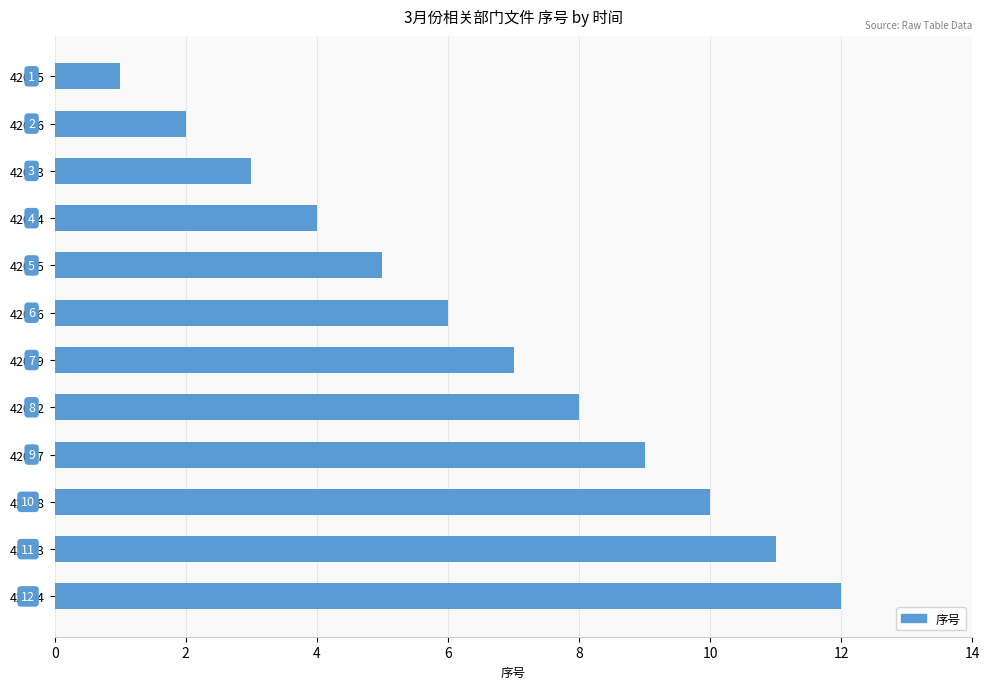

What is the difference between the maximum and minimum values?

11